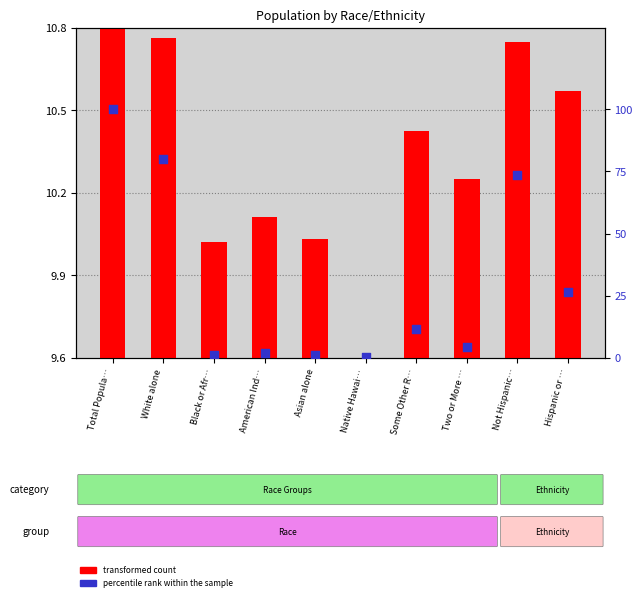

Which series contains the highest Y value?

percentile rank within the sample